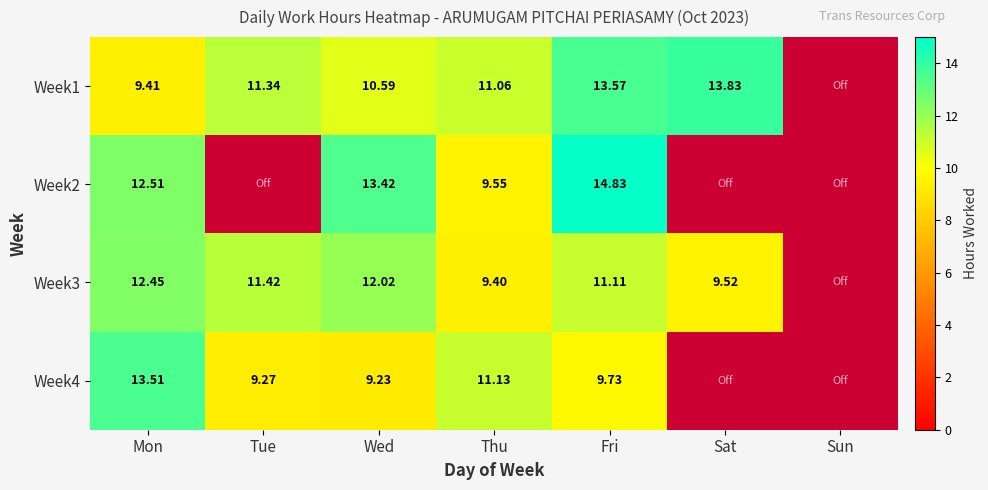

True or false: Week4 has a value of 9.3 at Tue.

True